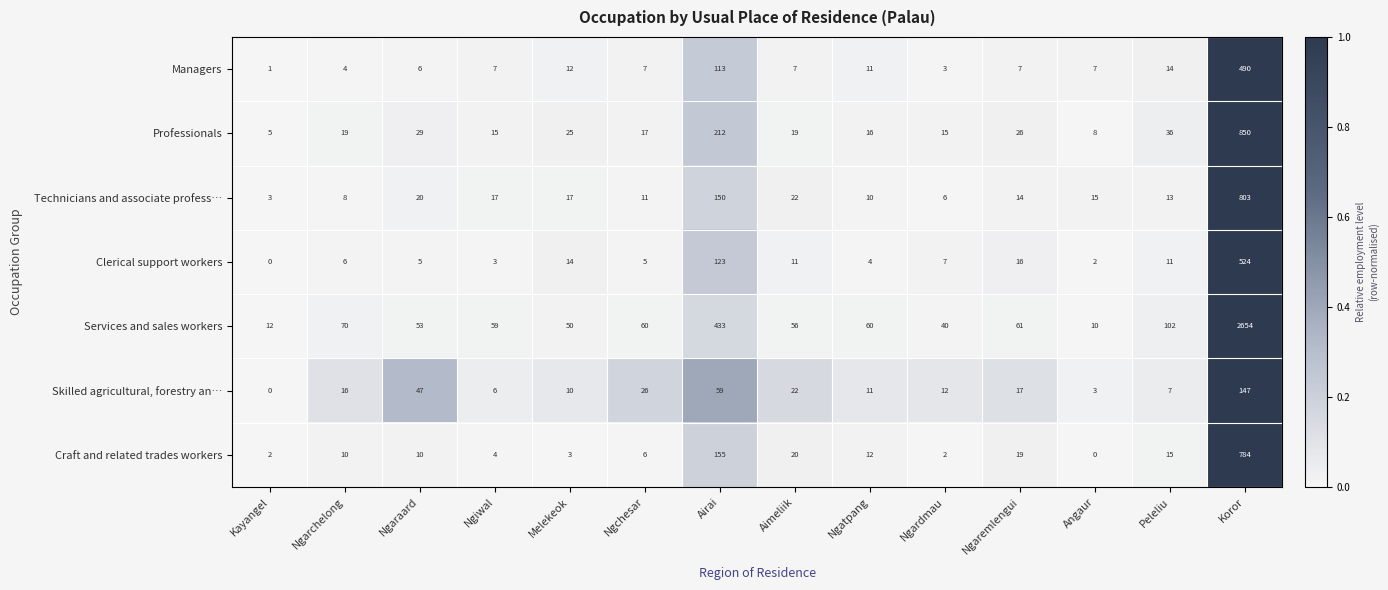

What is the sum of the Managers values at Angaur and Airai?

120